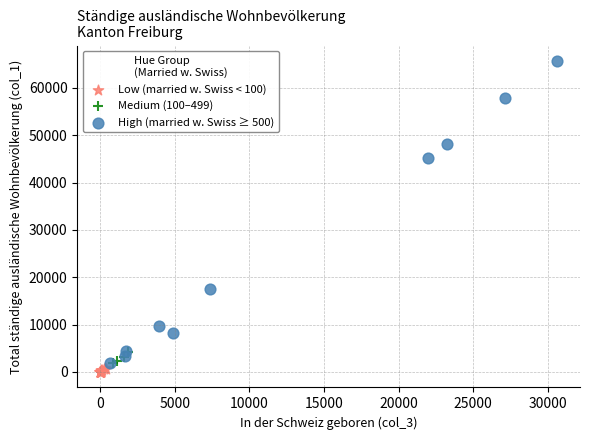

Which series contains the lowest Y value?

Low (married w. Swiss < 100)